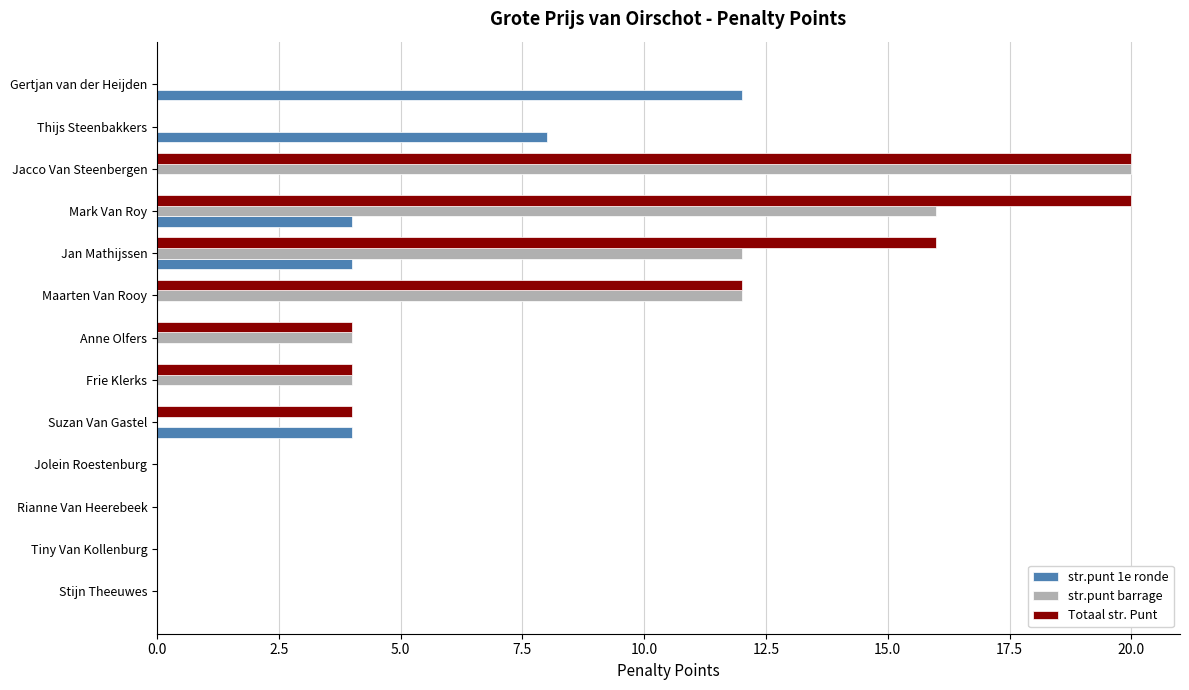

Is it true that str.punt barrage equals 20 at Jacco Van Steenbergen?

True